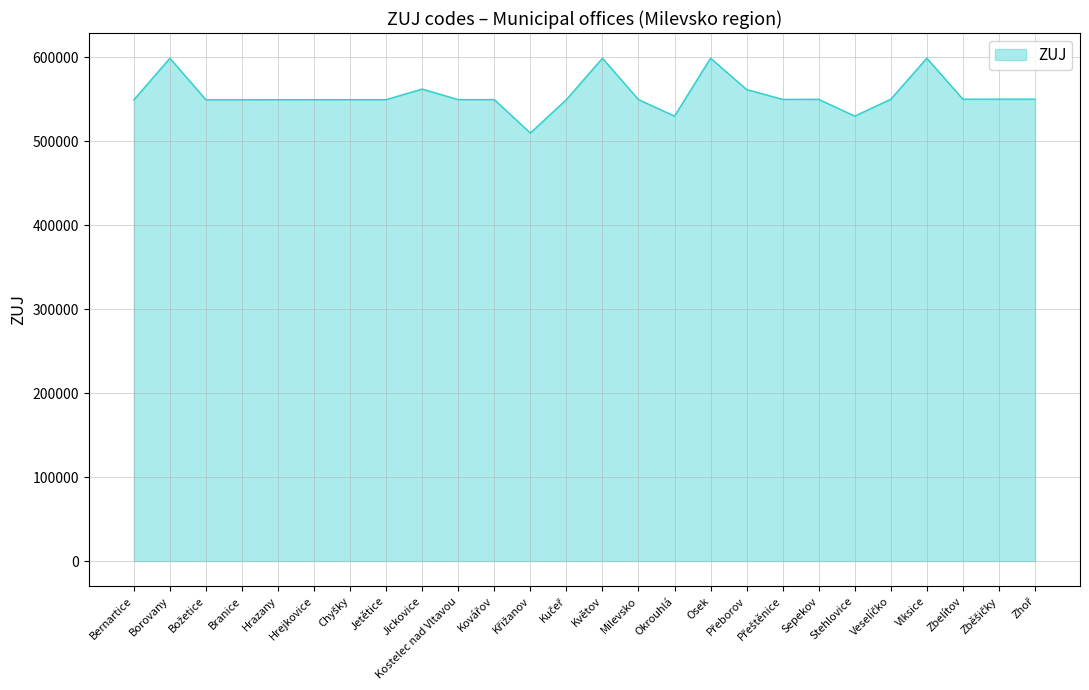

What is the minimum value shown in the chart?

509752